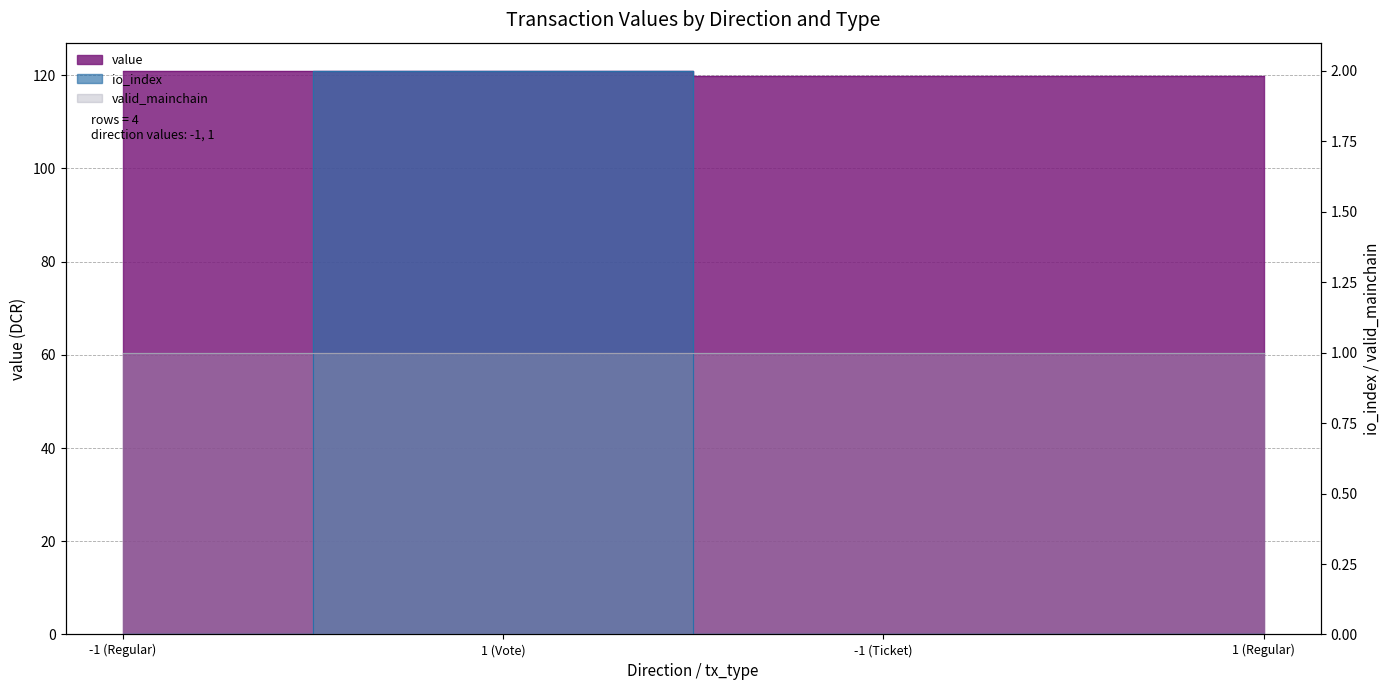

At which label is value closest to 120?

-1 (Ticket)